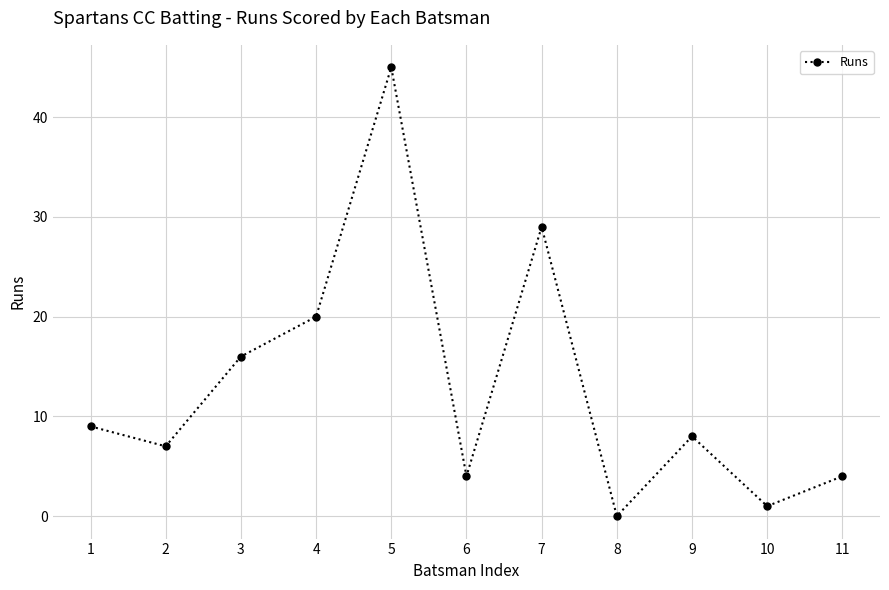

The chart shows a value of 1 at 10. True or false?

True